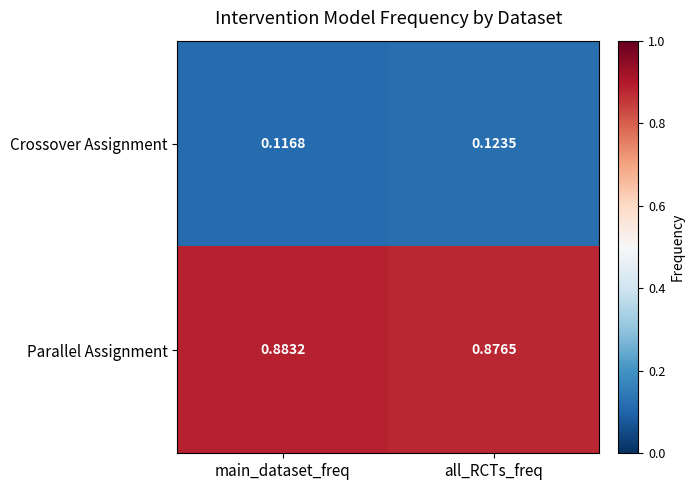

Where is Parallel Assignment nearest to the value 0?

all_RCTs_freq